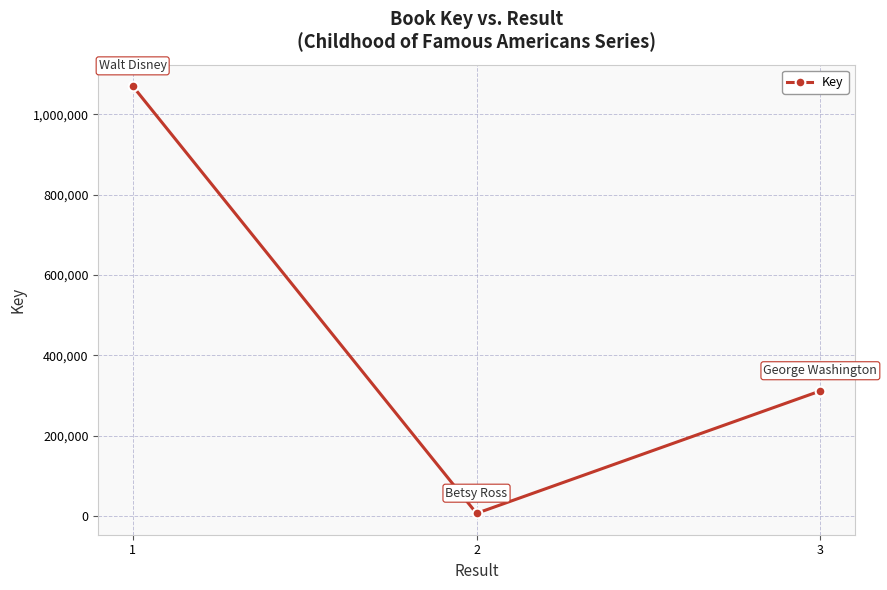

Reading right to left, extract all data points from this chart.

311315	6561	1070183